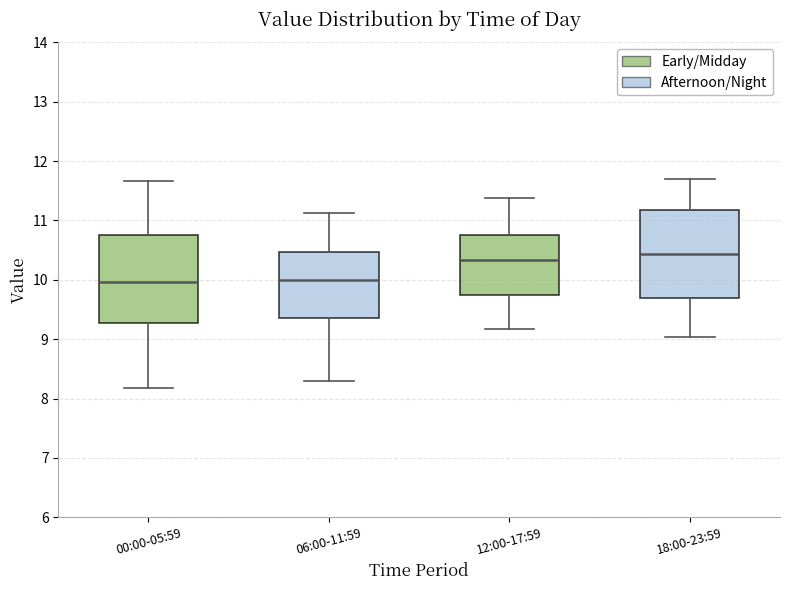

Reading left to right, transcribe this box plot: for each box, give where its median line is, the range the box spans, and where its two whiskers end, as read against the y-axis. The values are not printed on the chart, so give them approximately, as read against the axis.

00:00-05:59: median 10.0, box 9.3 to 10.7, whiskers 8.2 to 11.7
06:00-11:59: median 10.0, box 9.4 to 10.5, whiskers 8.3 to 11.1
12:00-17:59: median 10.3, box 9.8 to 10.8, whiskers 9.2 to 11.4
18:00-23:59: median 10.4, box 9.7 to 11.2, whiskers 9.0 to 11.7